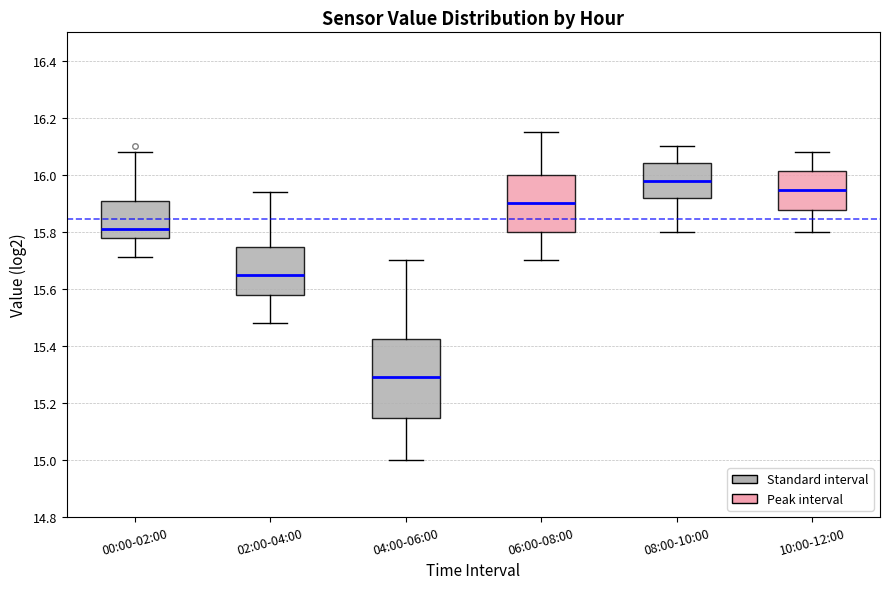

Reading left to right, read every box against the y-axis: the position of its median line, the range the box covers, and the ends of its whiskers. The values are not printed on the chart, so give them approximately, as read against the axis.

00:00-02:00: median 15.82, box 15.78 to 15.90, whiskers 15.72 to 16.08
02:00-04:00: median 15.66, box 15.58 to 15.74, whiskers 15.48 to 15.94
04:00-06:00: median 15.30, box 15.14 to 15.42, whiskers 15.00 to 15.70
06:00-08:00: median 15.90, box 15.80 to 16.00, whiskers 15.70 to 16.16
08:00-10:00: median 15.98, box 15.92 to 16.04, whiskers 15.80 to 16.10
10:00-12:00: median 15.94, box 15.88 to 16.02, whiskers 15.80 to 16.08